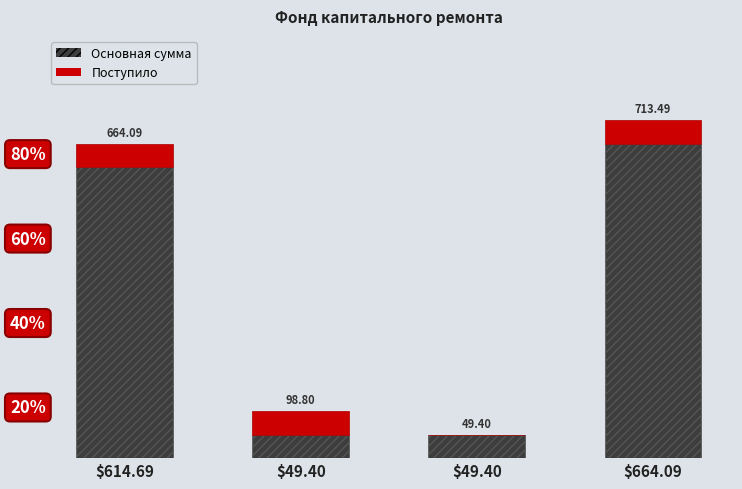

Are the bars horizontal?

No